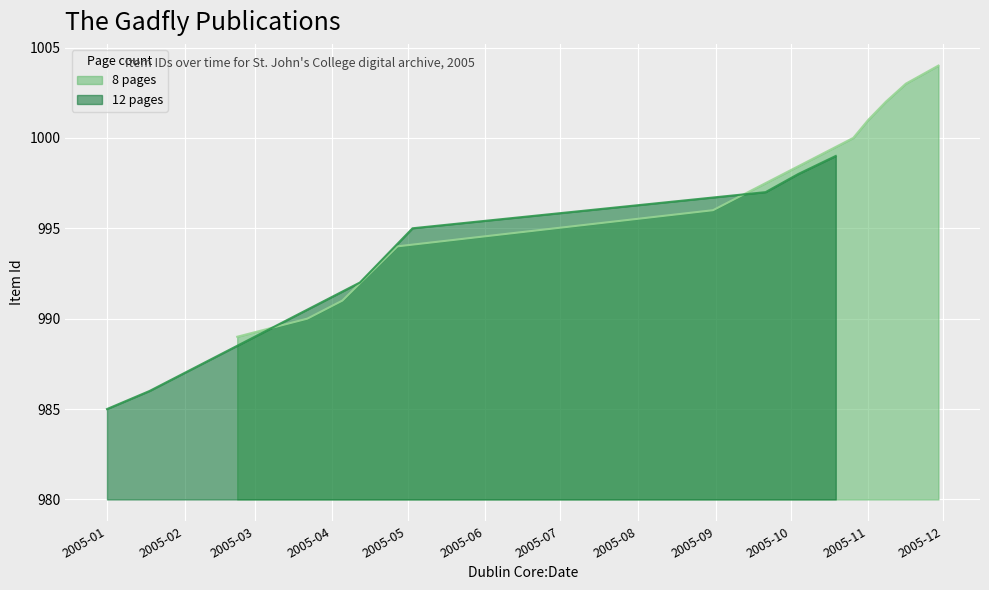

How many values in the 8 pages series exceed 1000?

4